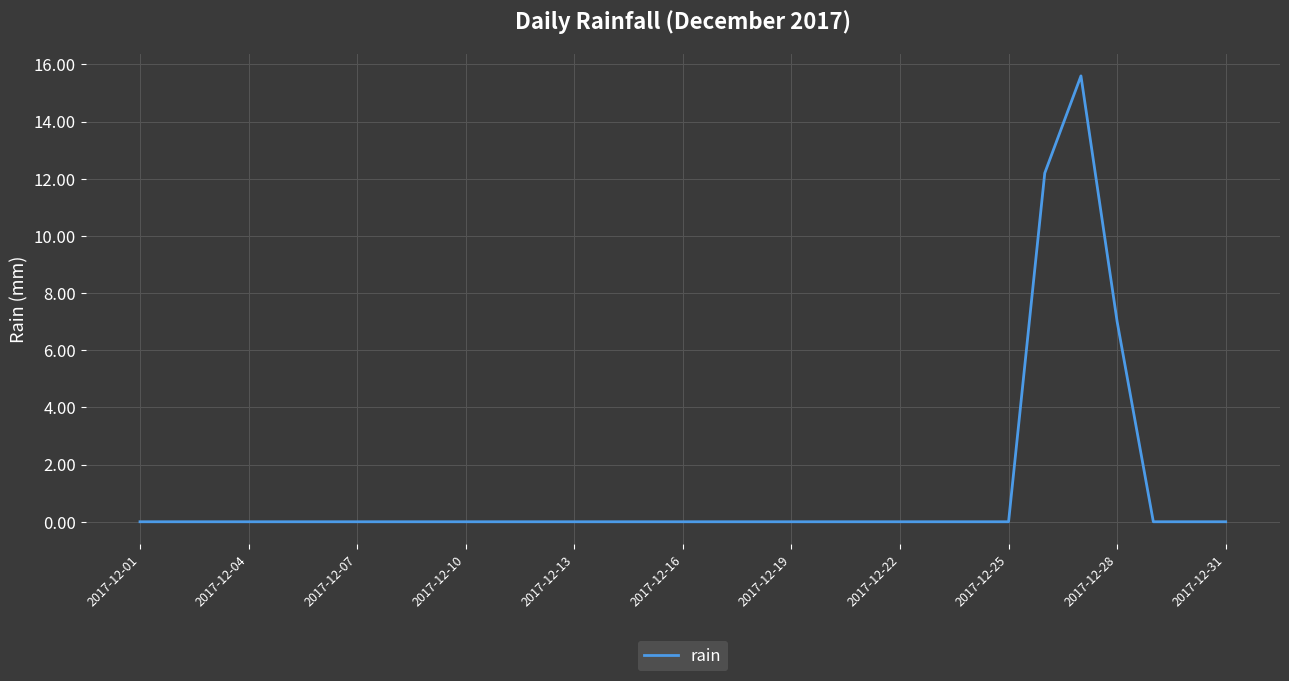

What is the maximum value shown in the chart?

15.6